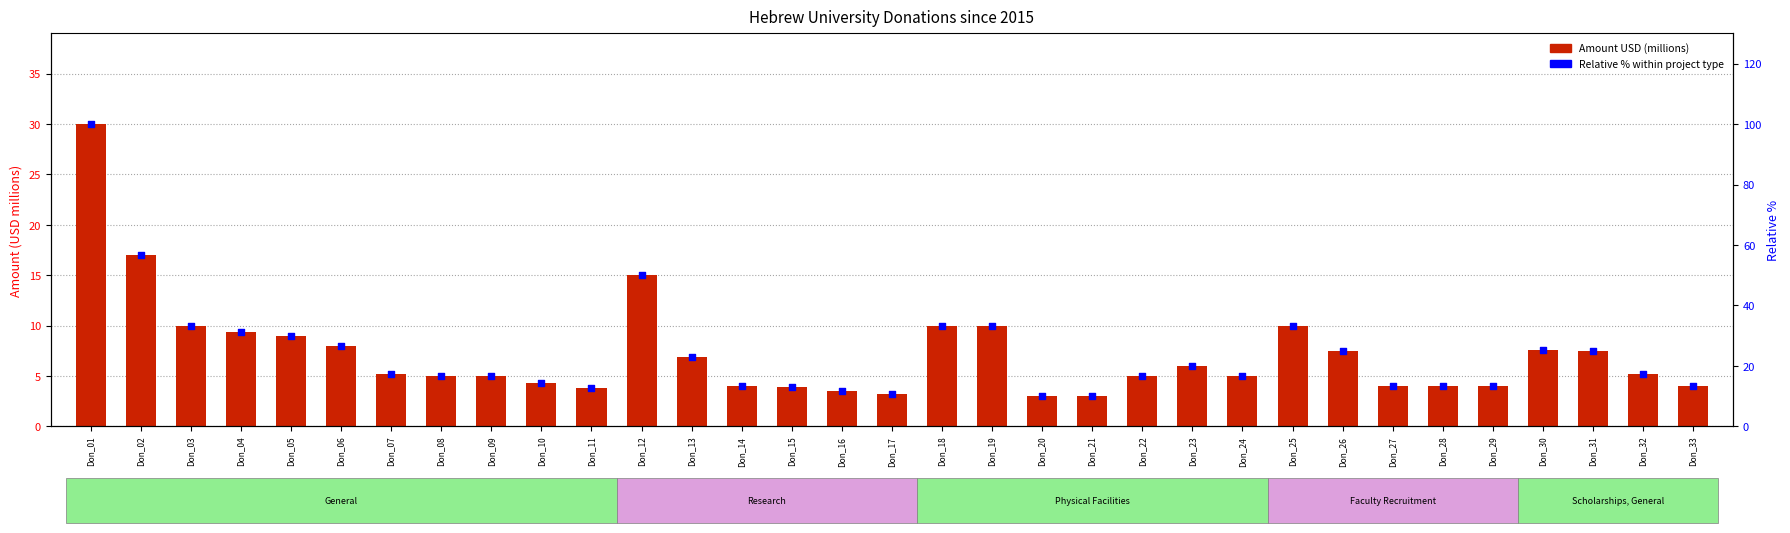

At how many categories does at least one series exceed 98?

1